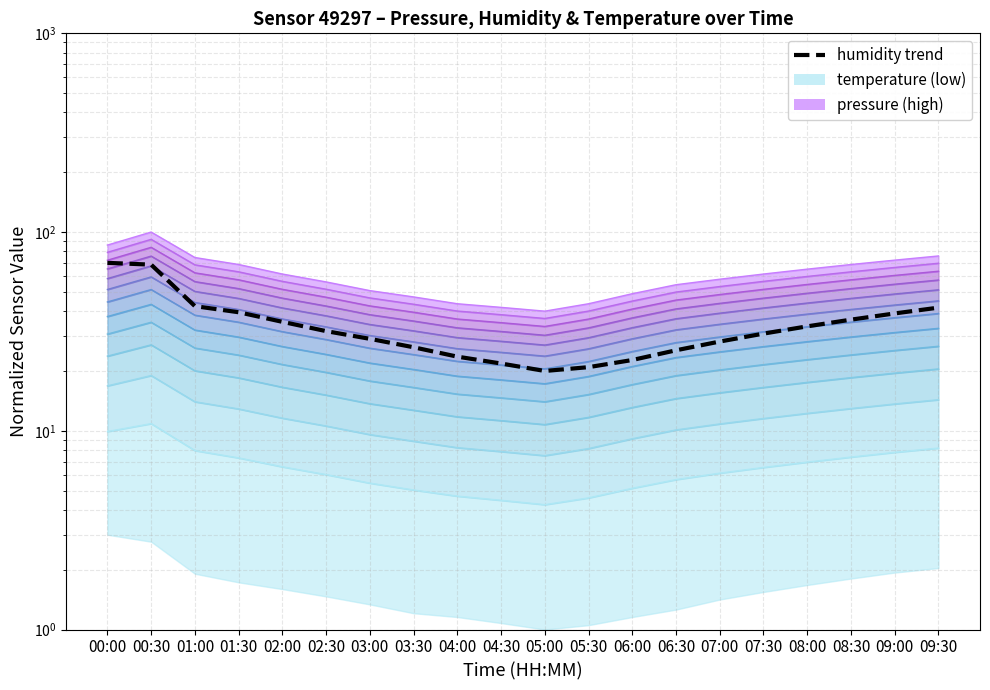

Reading left to right, list all the values displayed in this chart.

70.0	68.6	42.4	39.5	35.3	31.7	29.0	26.3	23.6	21.8	20.0	20.9	22.7	25.4	28.1	30.8	33.5	36.2	39.0	41.7